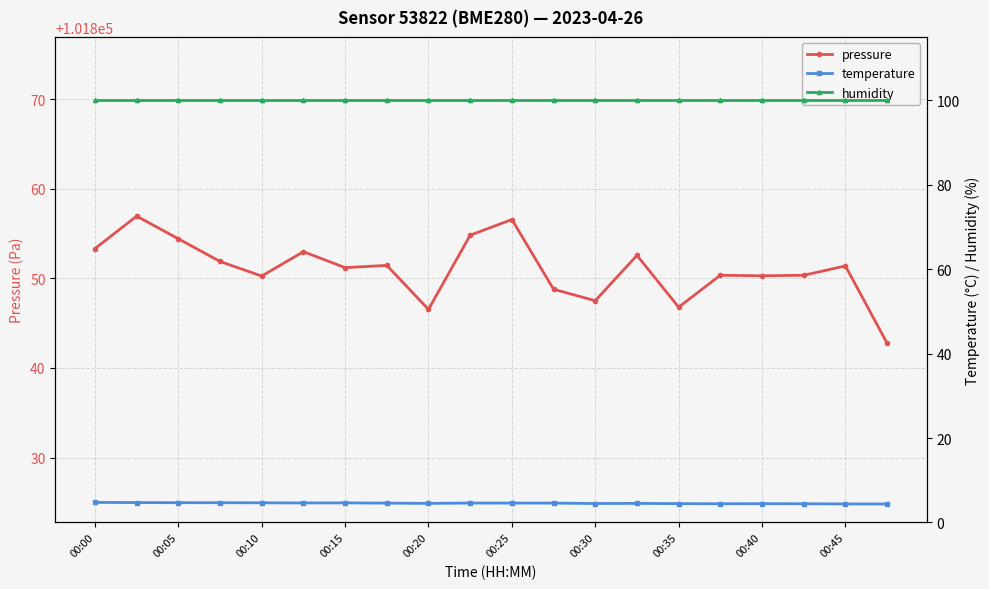

Rank the series by their maximum value, from highest to lowest.

pressure, humidity, temperature